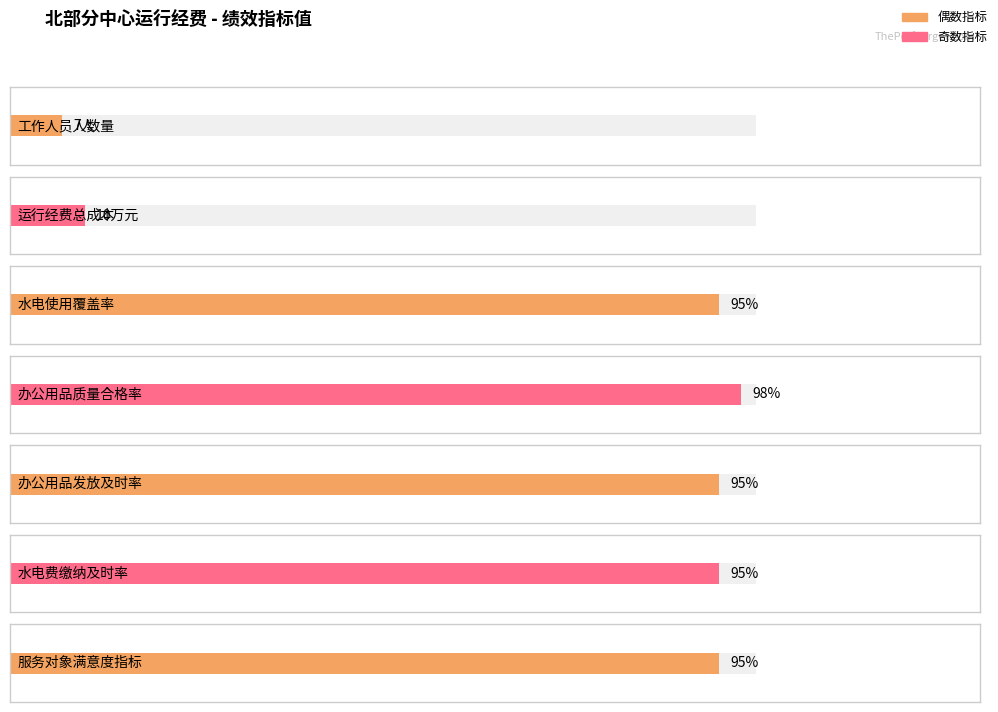

Which category has the lowest value in the 符号阈值 series?

工作人员人数量